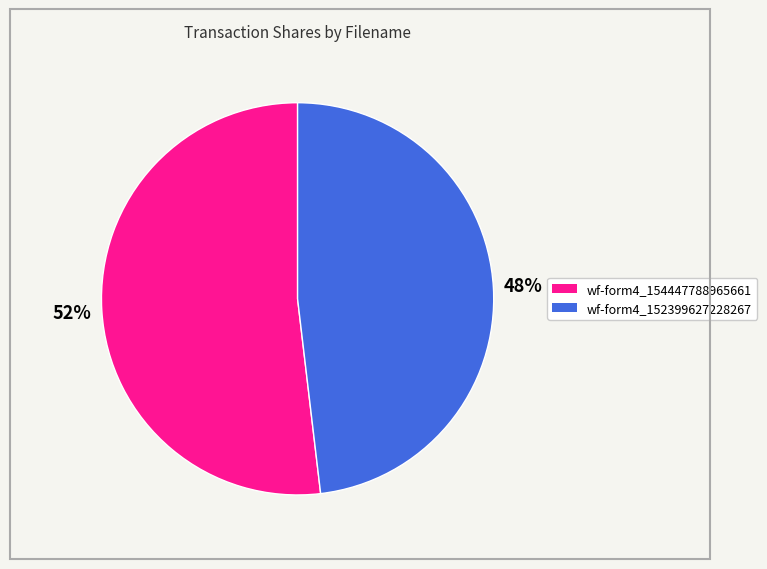

Is there any slice that represents more than half of the pie?

Yes